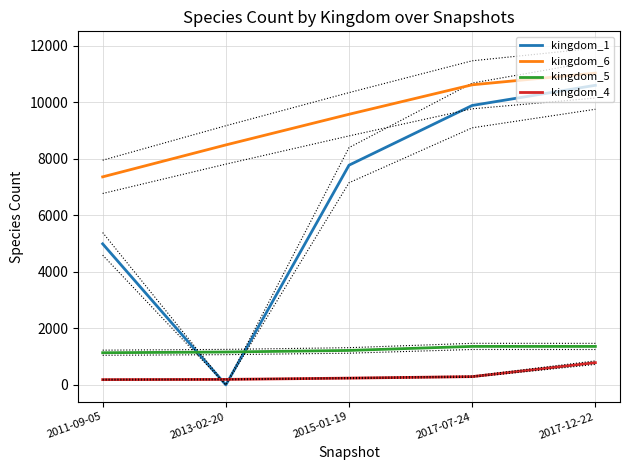

How many lines are shown in the chart?

4